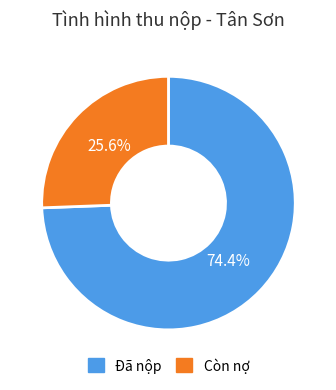

To the nearest percent, what is the average slice percentage?

50%